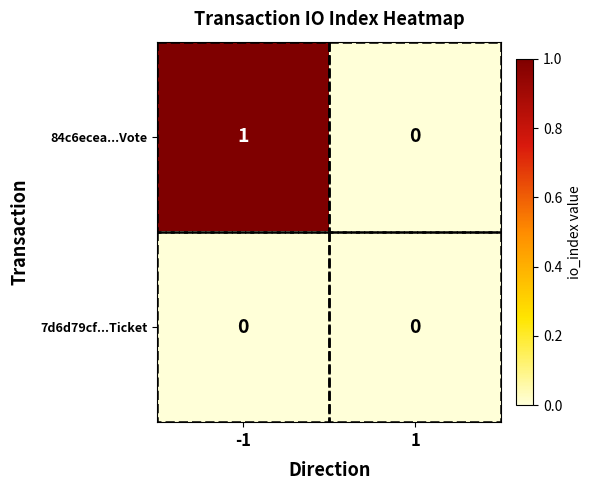

Which series has the largest total across all categories?

84c6ecea...Vote